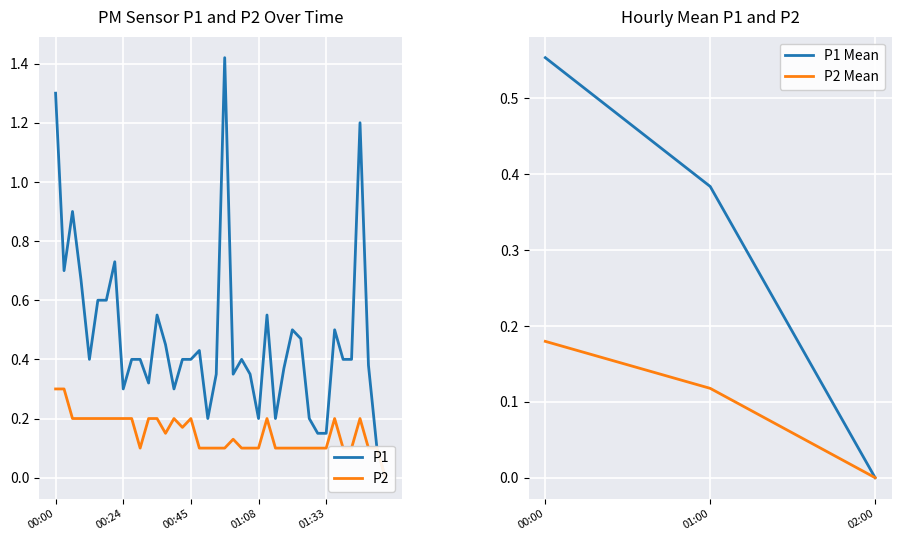

True or false: P2 Mean has a value of 0.1 at 02:00.

False